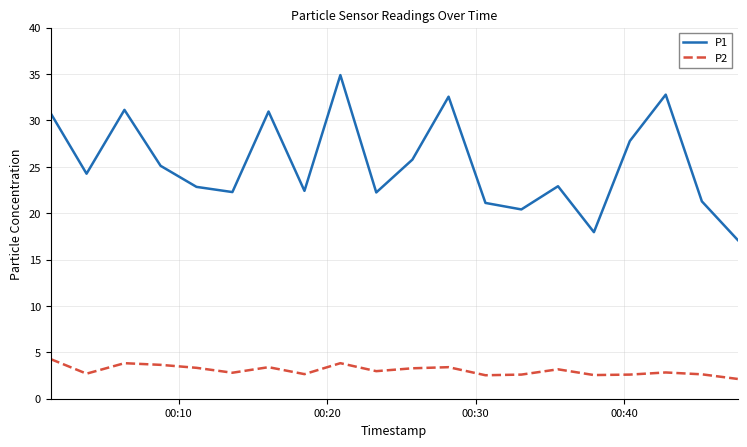

What is the smallest value displayed?

2.1